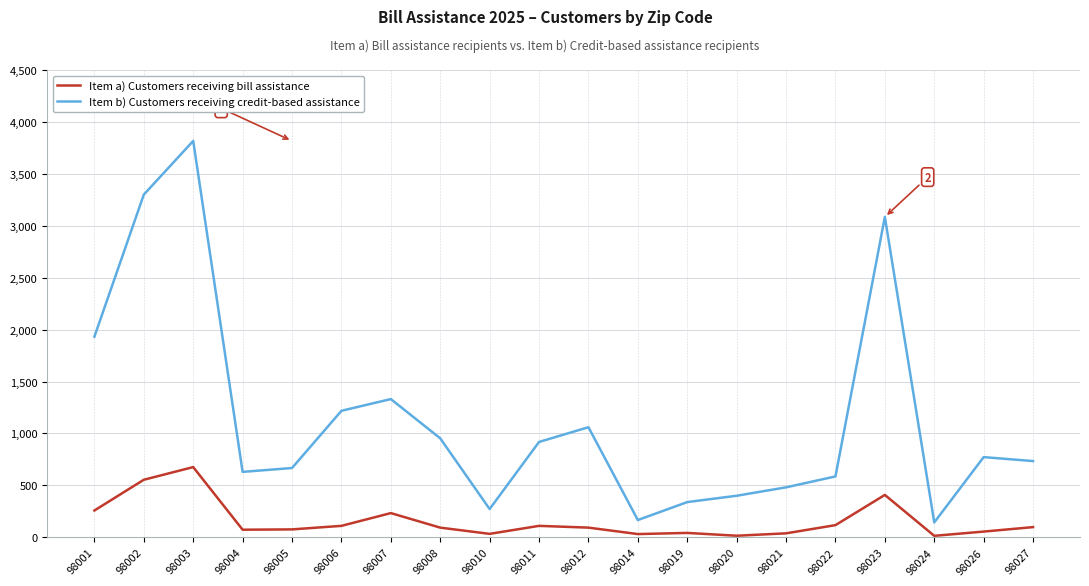

What is the minimum value for Item b) Customers receiving credit-based assistance?

143